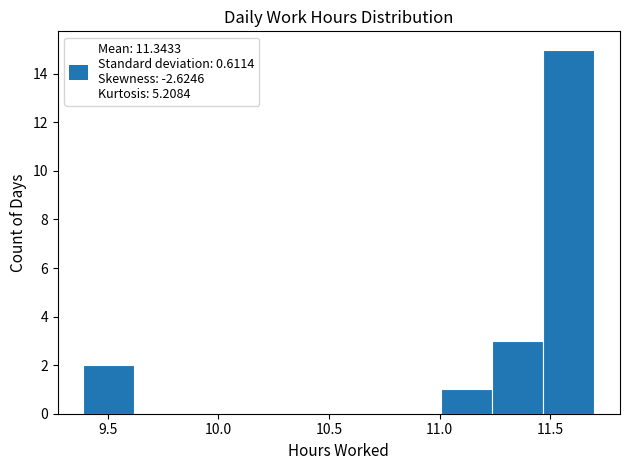

How tall is the bar that spans 9.40 to 9.60 on the x-axis? Neither the bar edges nor the heights are printed on the chart, so give them approximately, as read against the axes.

2